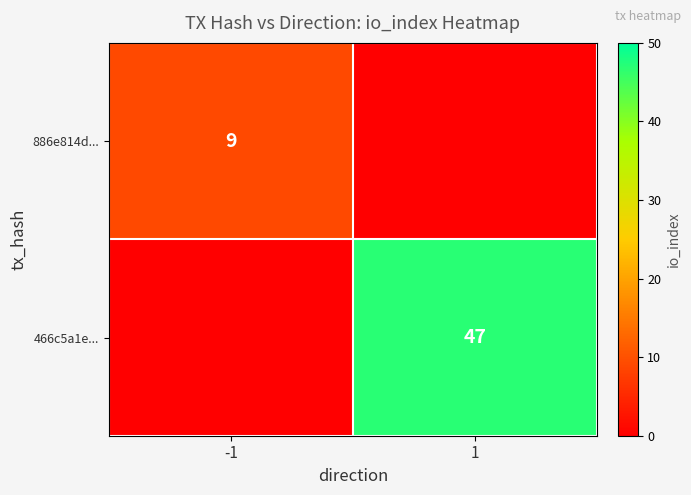

The 466c5a1e... series shows 82 at 1. True or false?

False